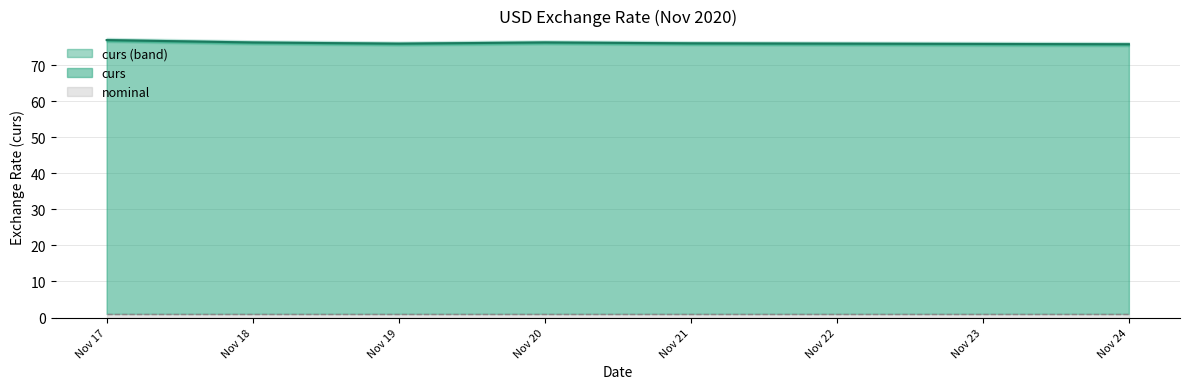

The nominal series shows 1.0 at 2020-11-24. True or false?

True